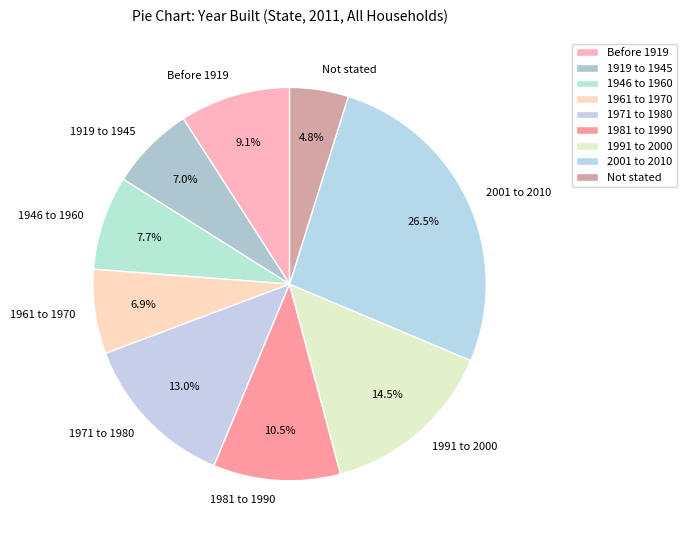

To the nearest percent, what portion does Not stated represent?

5%